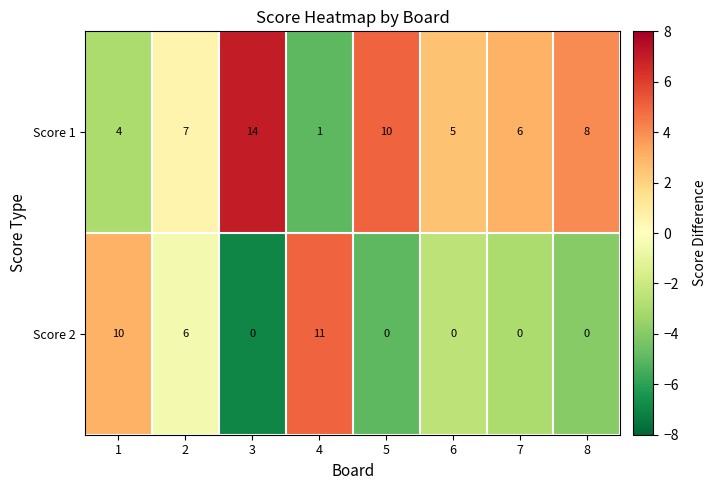

What is the smallest value displayed?

0